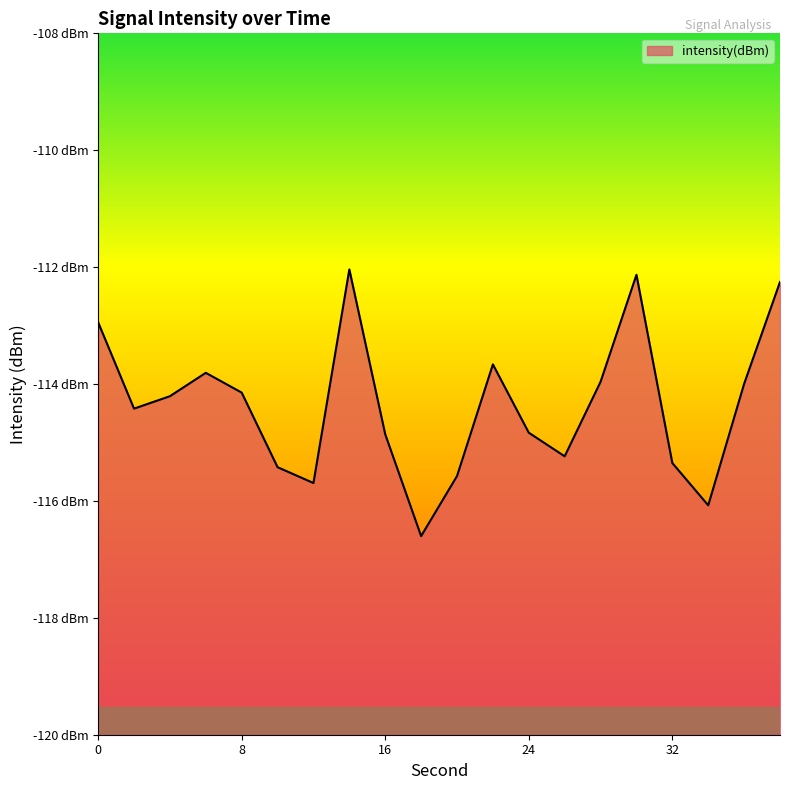

What is the average value?

-114.4